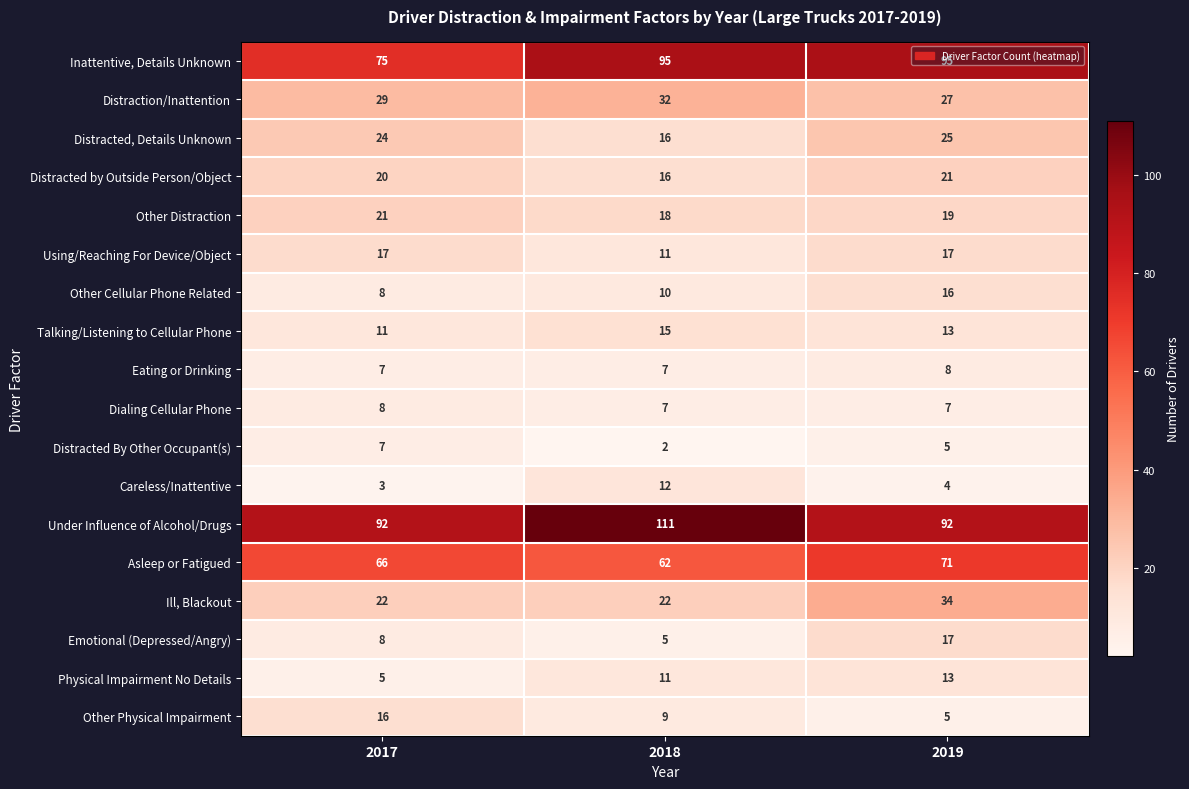

Which series has the largest total across all categories?

Under Influence of Alcohol/Drugs